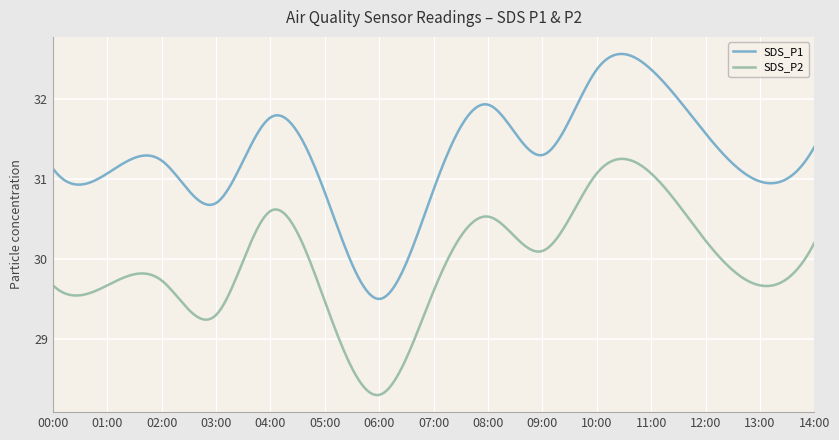

Rank the series by their average value, from highest to lowest.

SDS_P1, SDS_P2